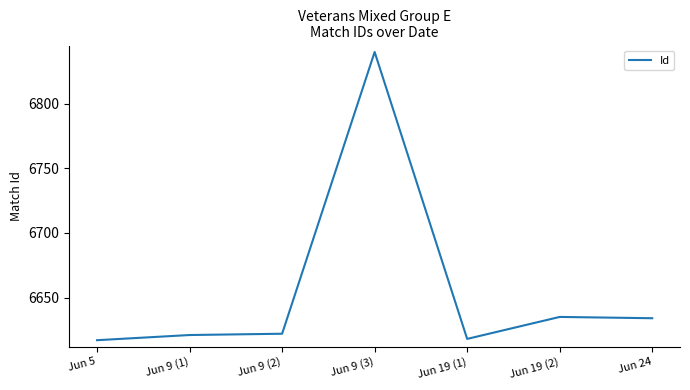

What is the minimum value shown in the chart?

6617